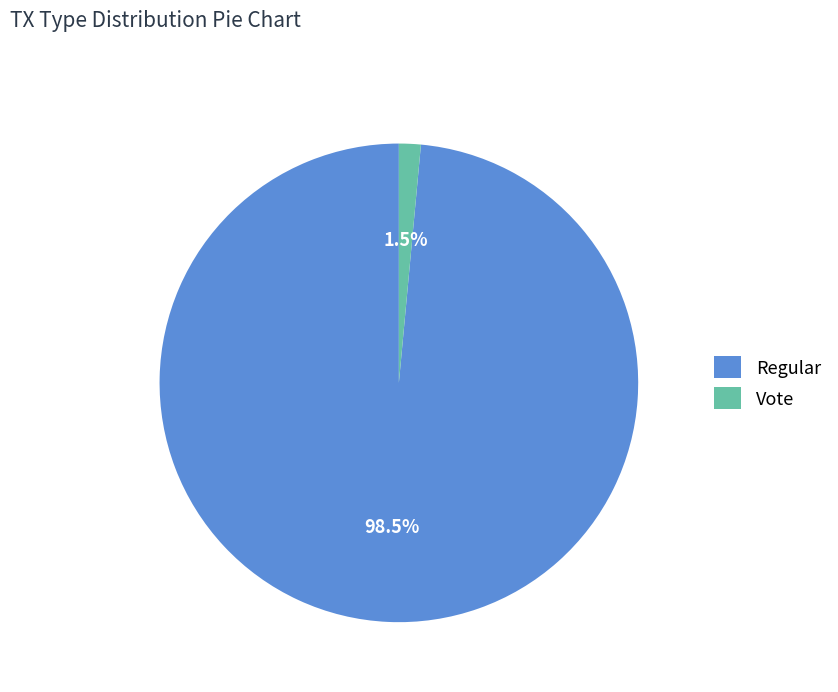

Rank the categories by value from lowest to highest.

Vote, Regular